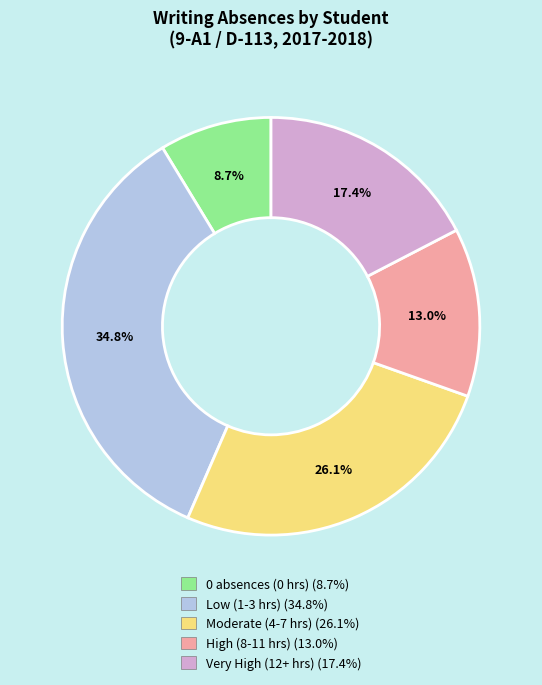

Is there any slice that represents more than half of the pie?

No